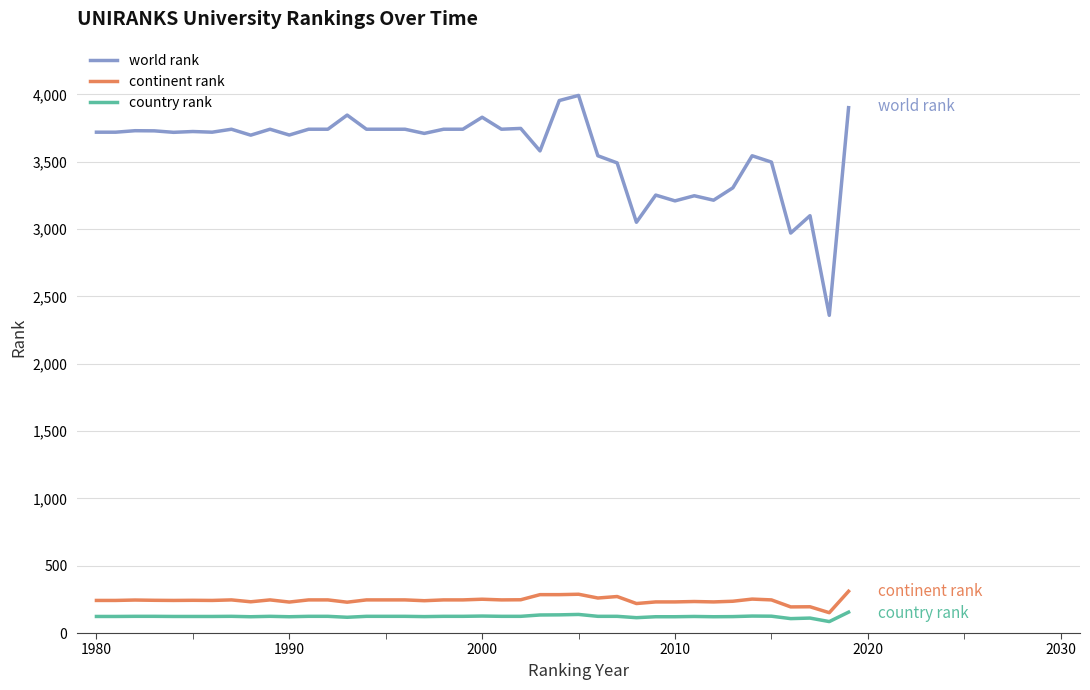

Which series has the largest total across all categories?

world rank